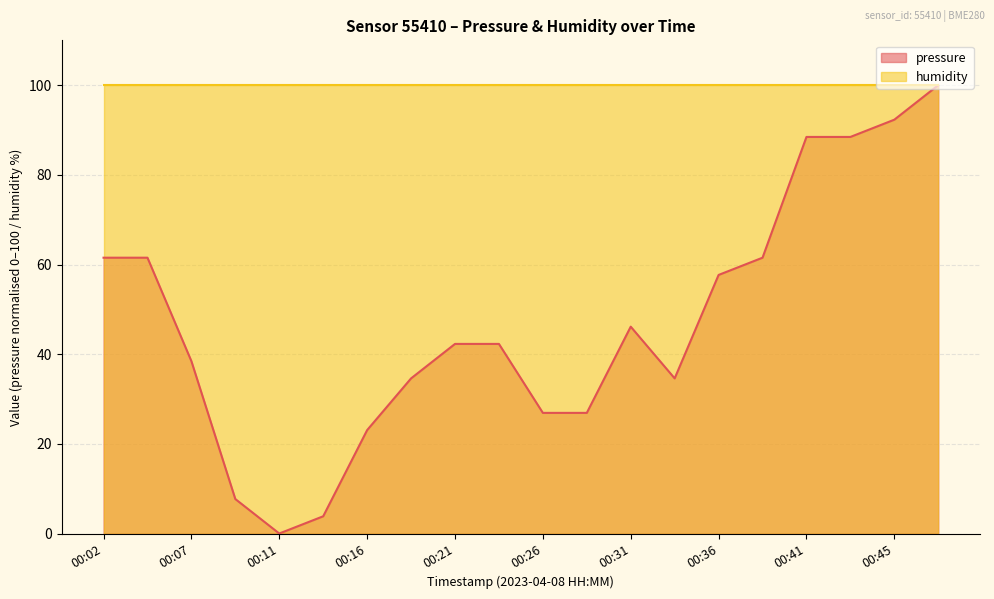

Does the chart display data point markers on the line(s)?

No